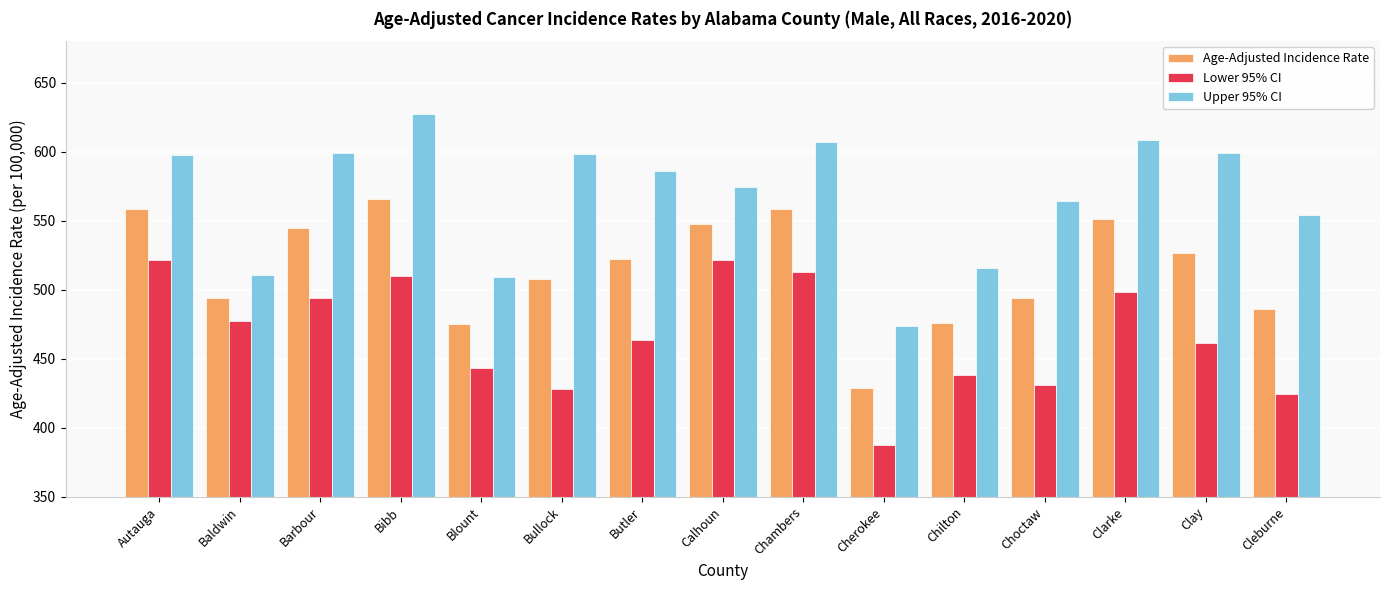

What is the label of the 15th bar from the right?

Autauga